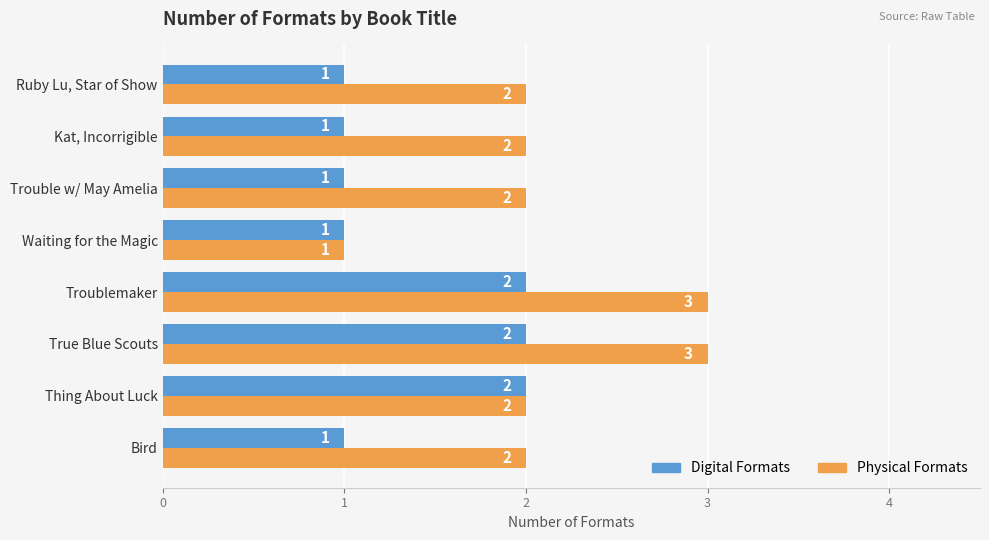

List the series in order of their peak value, lowest first.

Digital Formats, Physical Formats